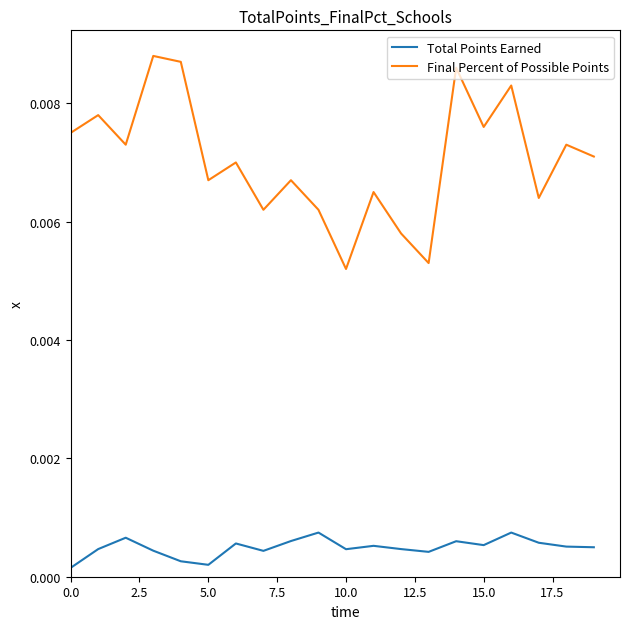

True or false: Total Points Earned and Final Percent of Possible Points intersect in this chart.

False